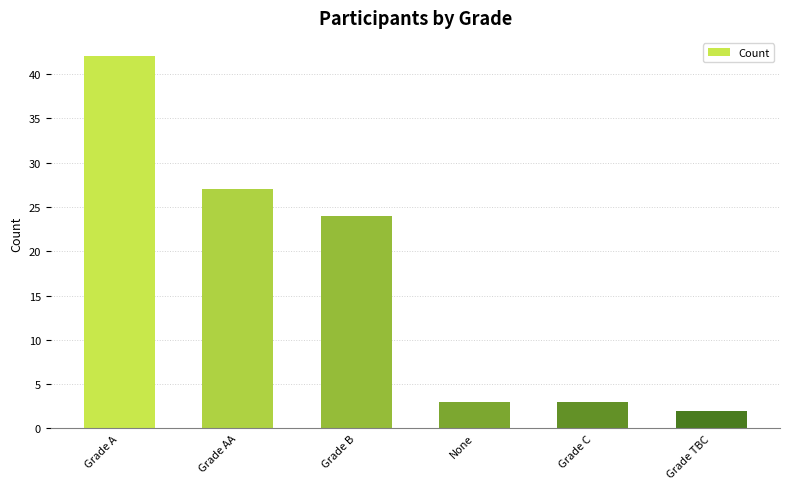

At which label does the data first exceed 24?

Grade A